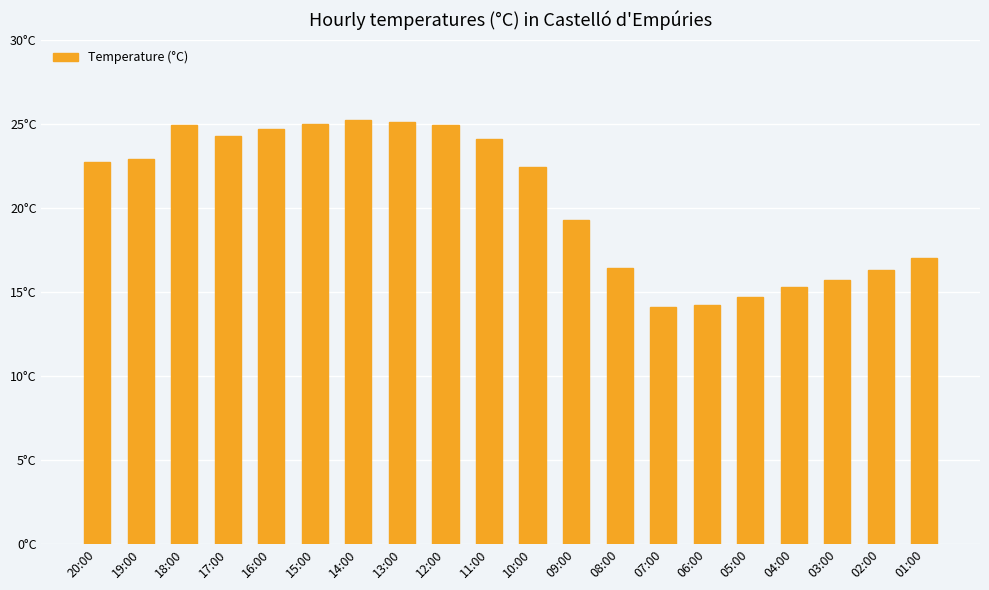

Is it true that the value at 09:00 is 19.3?

True